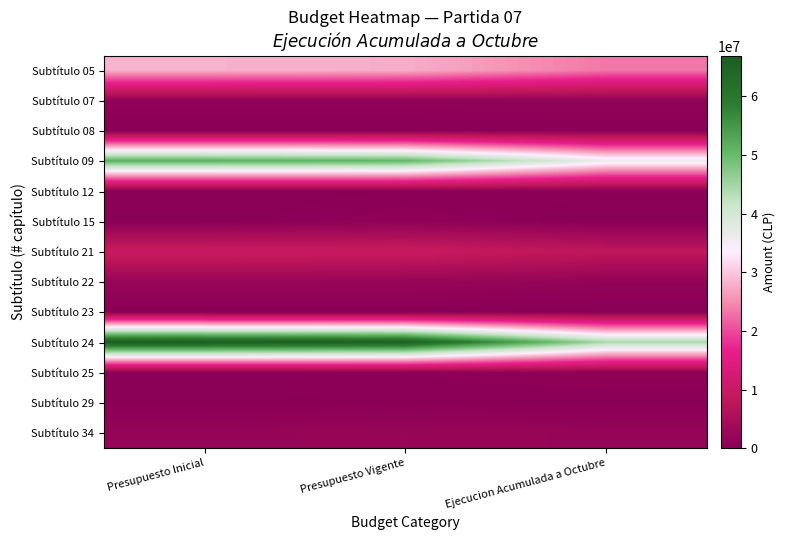

Reading left to right, what are all the values shown in this chart?

Subtítulo 05: Presupuesto Inicial=28263559	Presupuesto Vigente=27898443	Ejecucion Acumulada a Octubre=23392217
Subtítulo 07: Presupuesto Inicial=1090292	Presupuesto Vigente=1090292	Ejecucion Acumulada a Octubre=1138175
Subtítulo 08: Presupuesto Inicial=144011	Presupuesto Vigente=144956	Ejecucion Acumulada a Octubre=188479
Subtítulo 09: Presupuesto Inicial=51418377	Presupuesto Vigente=50689492	Ejecucion Acumulada a Octubre=36371371
Subtítulo 12: Presupuesto Inicial=0	Presupuesto Vigente=260920	Ejecucion Acumulada a Octubre=342033
Subtítulo 15: Presupuesto Inicial=20	Presupuesto Vigente=789217	Ejecucion Acumulada a Octubre=0
Subtítulo 21: Presupuesto Inicial=9975356	Presupuesto Vigente=9922850	Ejecucion Acumulada a Octubre=8084950
Subtítulo 22: Presupuesto Inicial=2081930	Presupuesto Vigente=2069930	Ejecucion Acumulada a Octubre=1352016
Subtítulo 23: Presupuesto Inicial=10	Presupuesto Vigente=10	Ejecucion Acumulada a Octubre=0
Subtítulo 24: Presupuesto Inicial=66896936	Presupuesto Vigente=66009326	Ejecucion Acumulada a Octubre=44485754
Subtítulo 25: Presupuesto Inicial=122182	Presupuesto Vigente=525668	Ejecucion Acumulada a Octubre=928000
Subtítulo 29: Presupuesto Inicial=246637	Presupuesto Vigente=246637	Ejecucion Acumulada a Octubre=178574
Subtítulo 34: Presupuesto Inicial=1593208	Presupuesto Vigente=2098899	Ejecucion Acumulada a Octubre=1718417